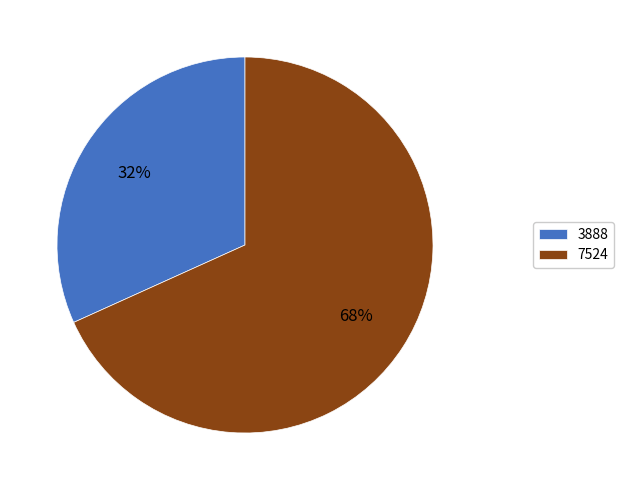

Rank the categories by value from lowest to highest.

3888, 7524